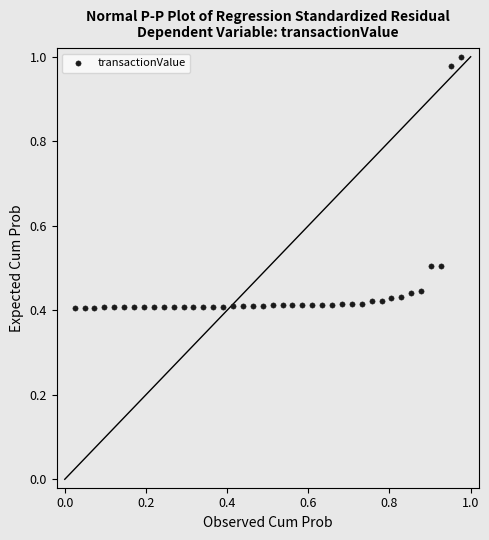

What is the range of Y values (max minus min)?

0.6